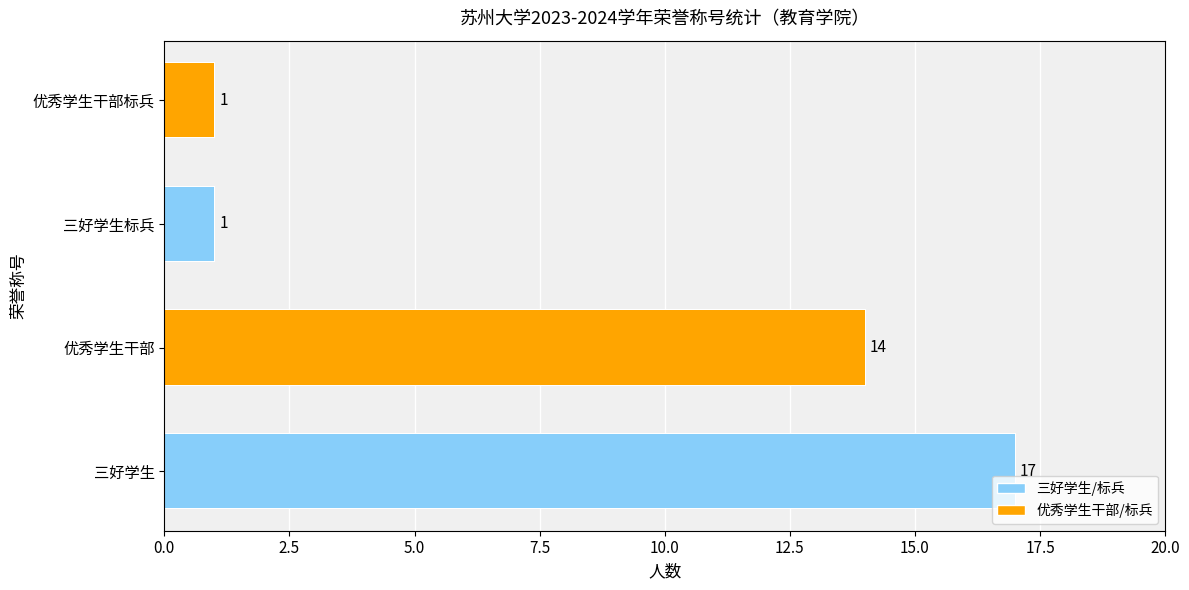

How many categories are shown in the chart?

4